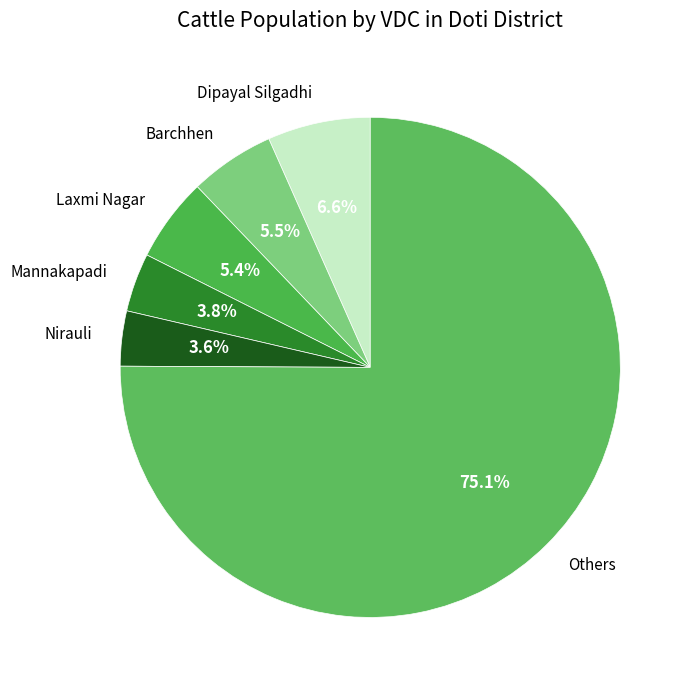

What percentage is NOT represented by Dipayal Silgadhi?

93.4%